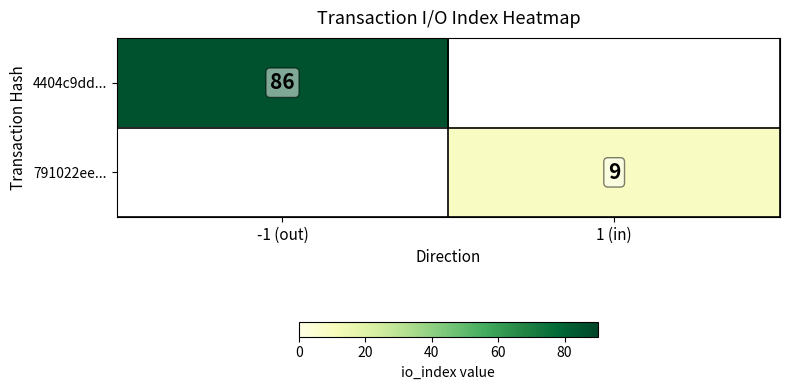

Which category has the lowest value across all series?

1 (in)